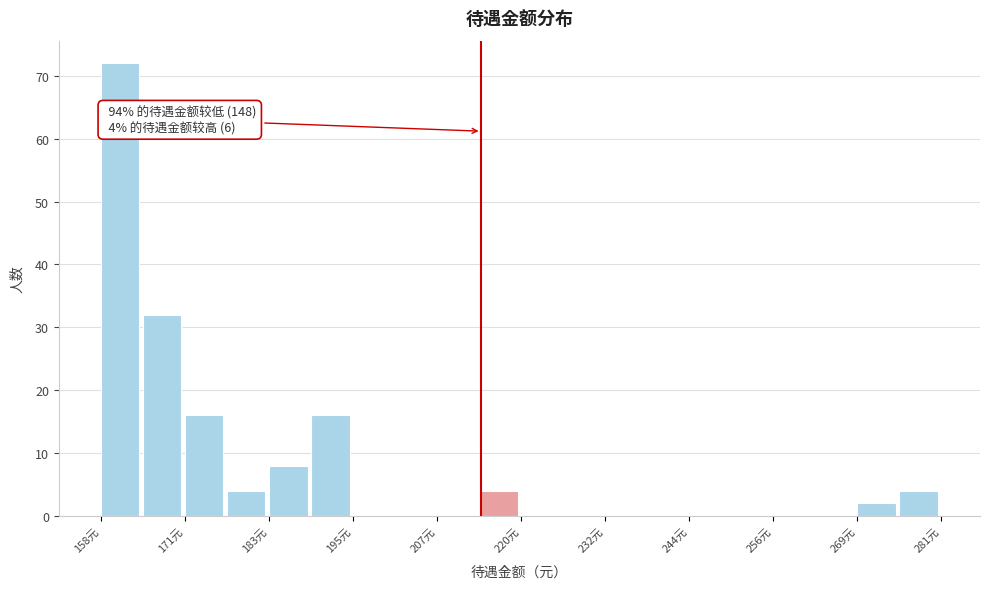

Read against the x-axis, roughly where is the centre of the tallest bar?

162